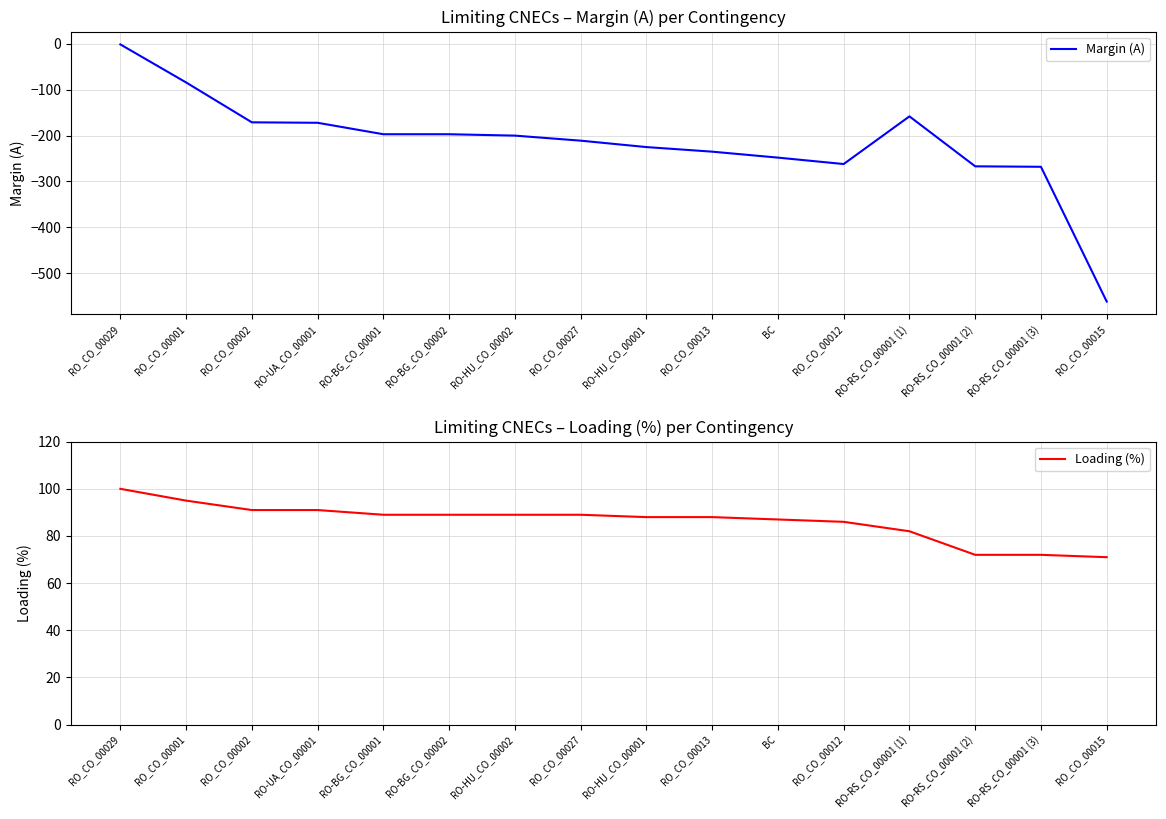

What are all the series names shown in the legend?

Margin (A), Loading (%)